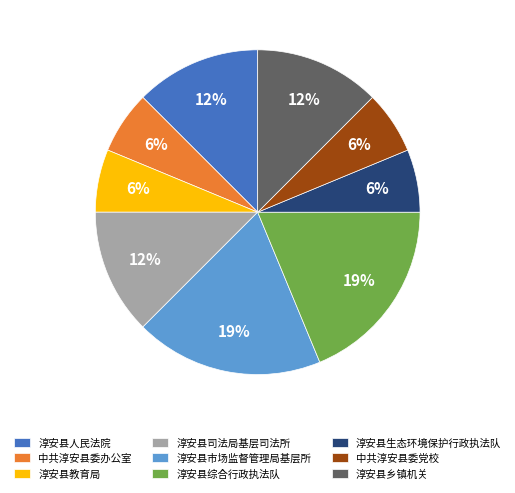

Is the sum of 淳安县司法局基层司法所 and 淳安县教育局 greater than half?

No